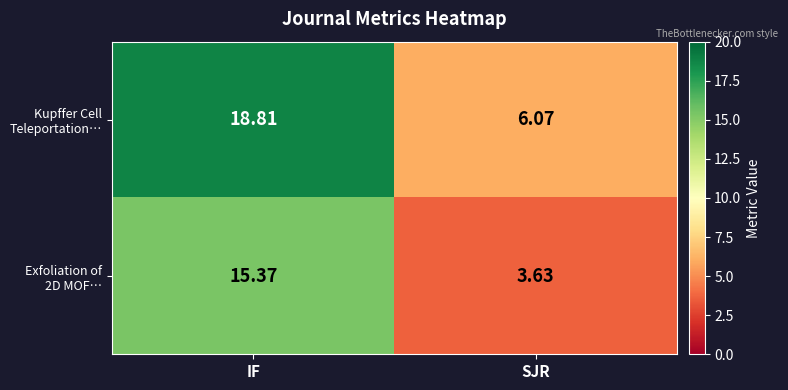

At which category is the sum across all series the highest?

IF